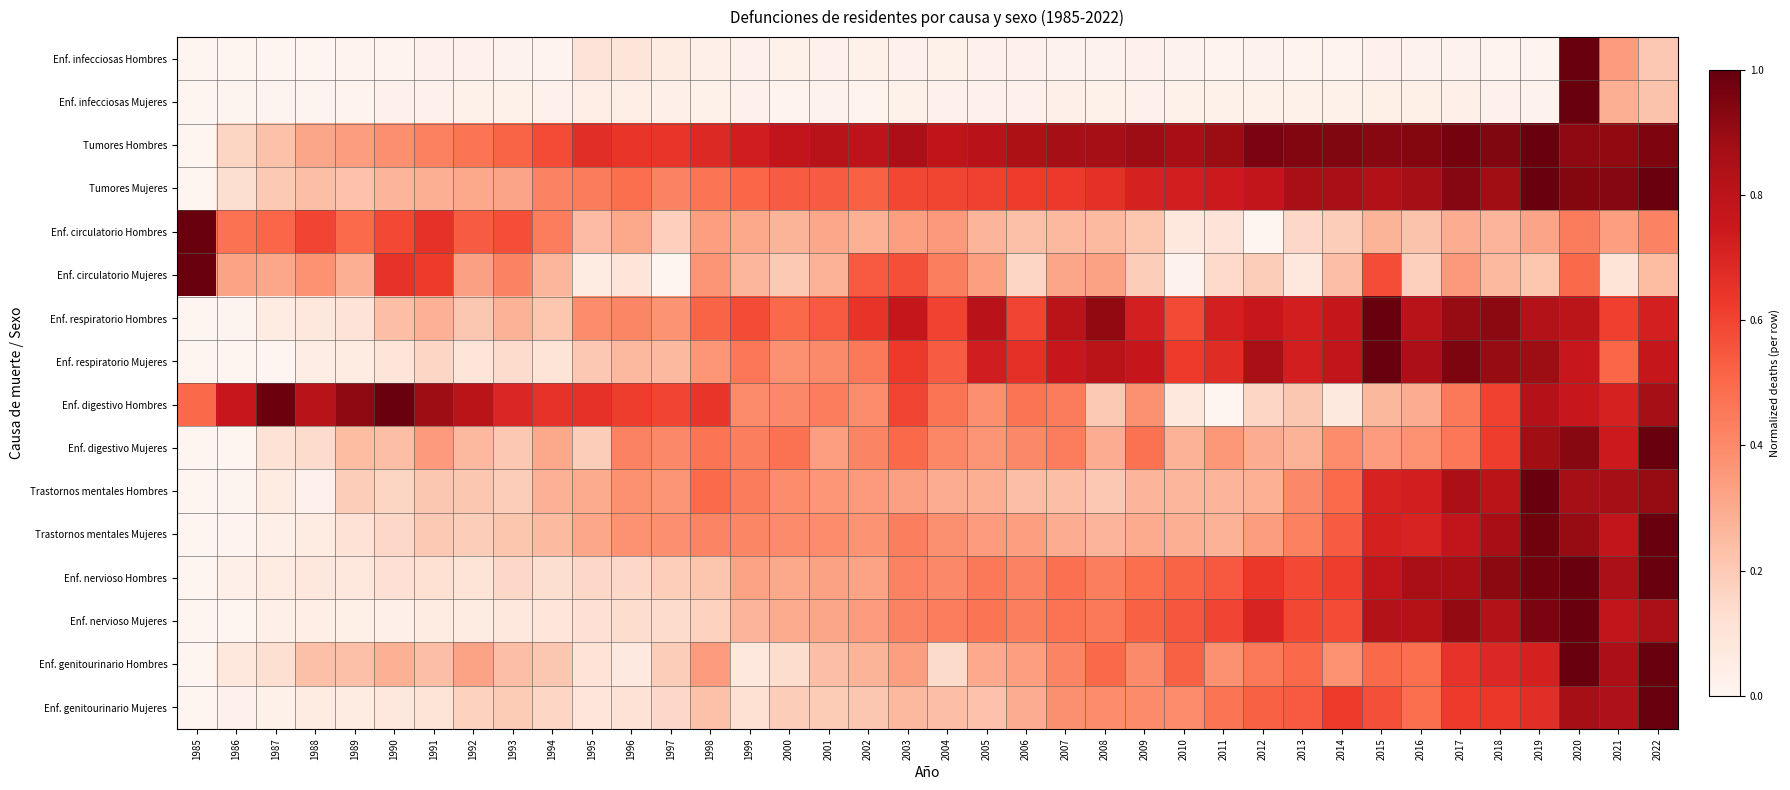

What is the difference between the highest and lowest values at 2007?

0.8